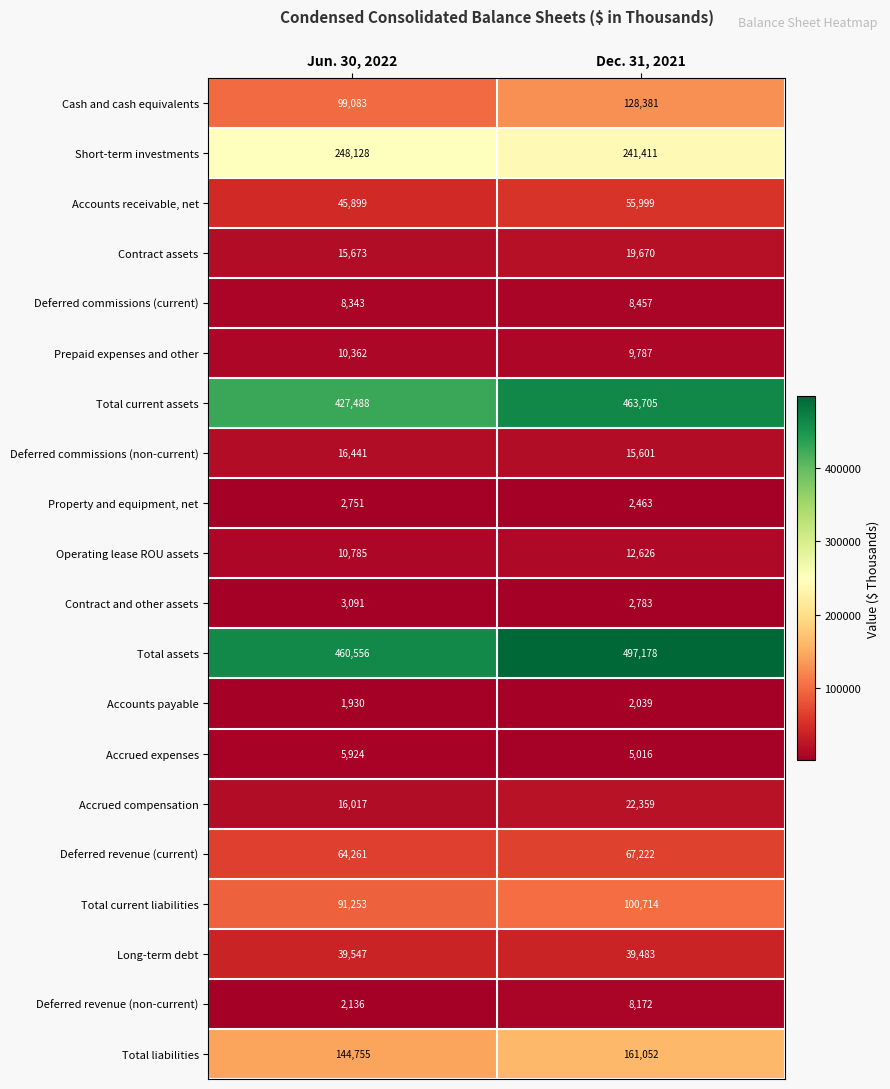

What is the minimum value shown in the chart?

1930